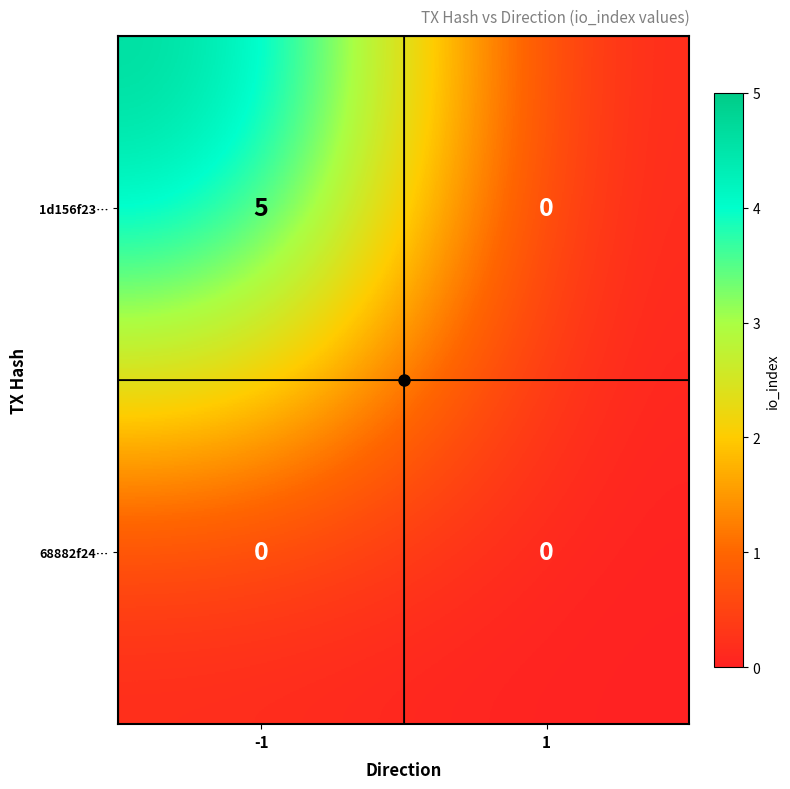

Which series has the largest total across all categories?

1d156f23…